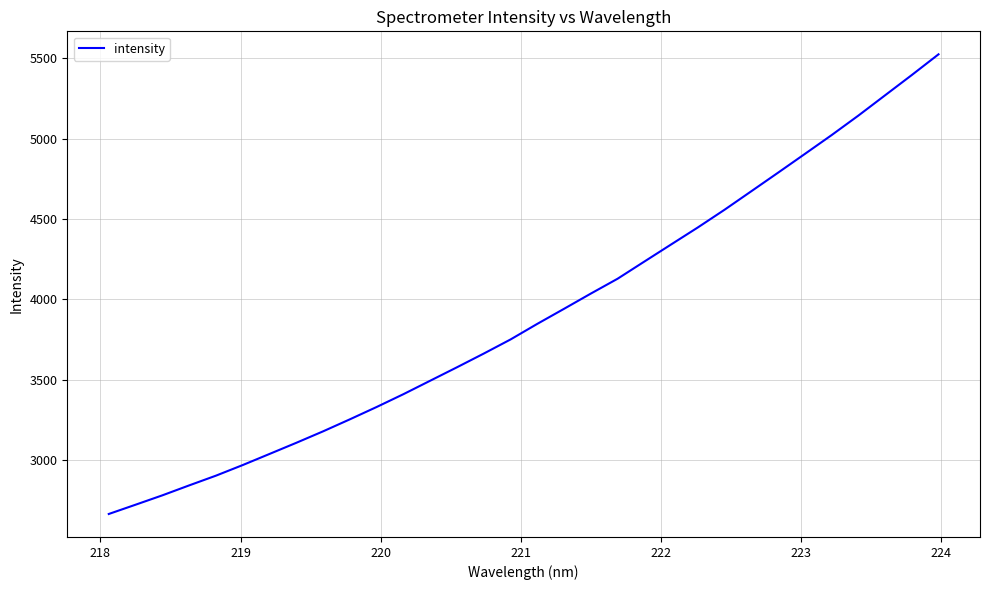

What is the minimum value shown in the chart?

2662.8